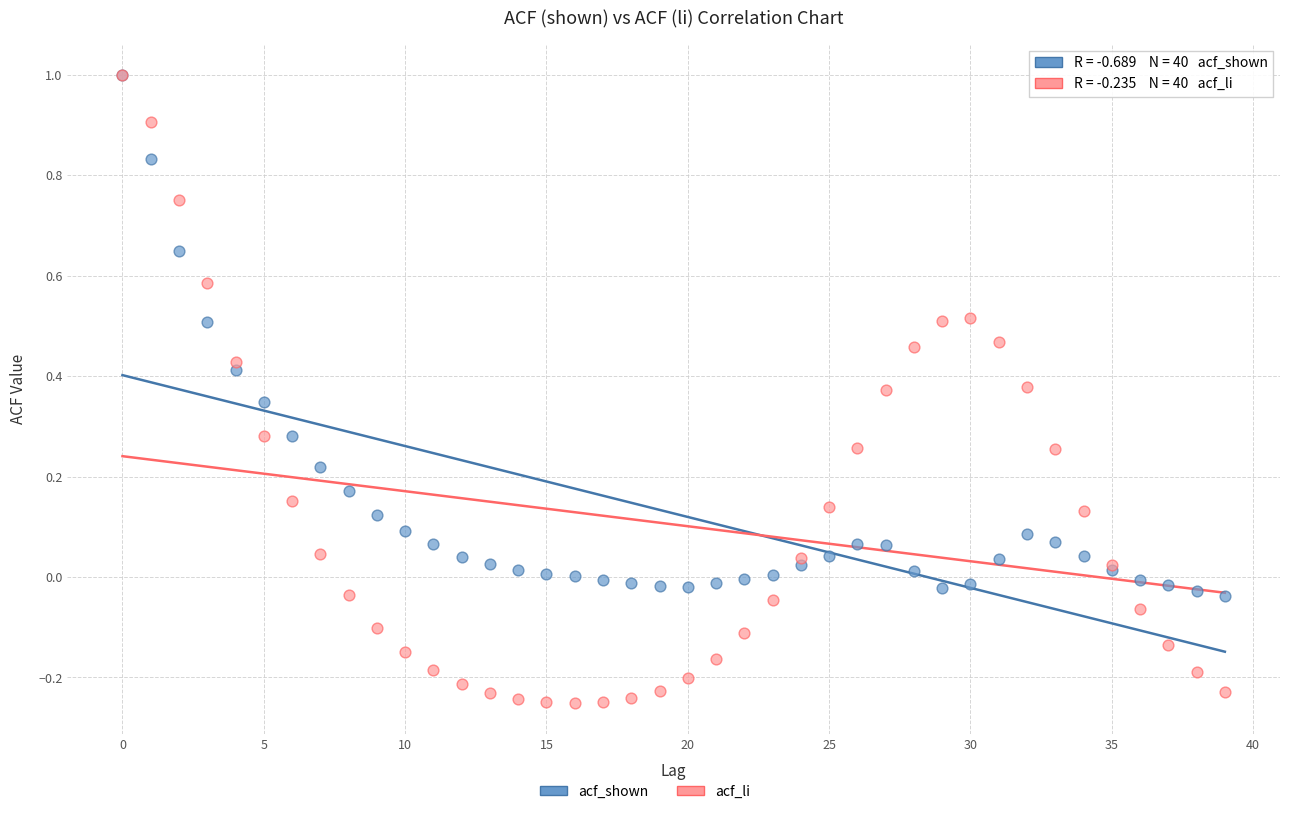

Which series contains the lowest Y value?

acf_li